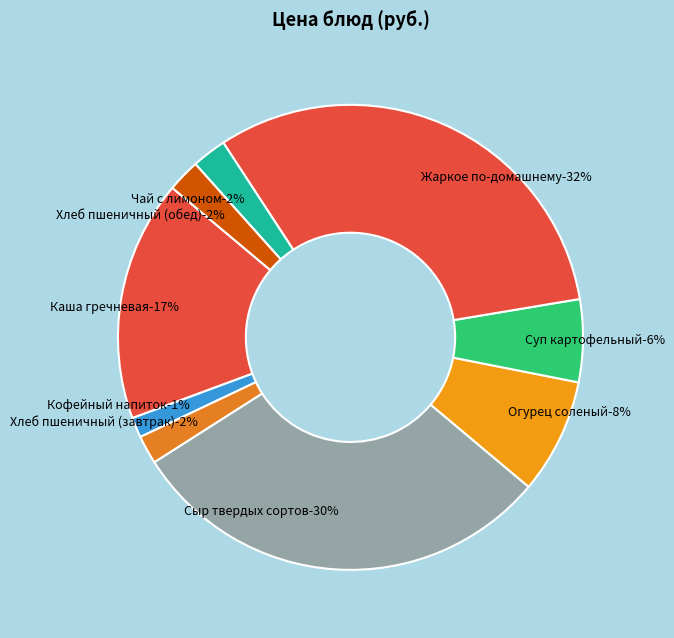

Does any single category account for the majority?

No